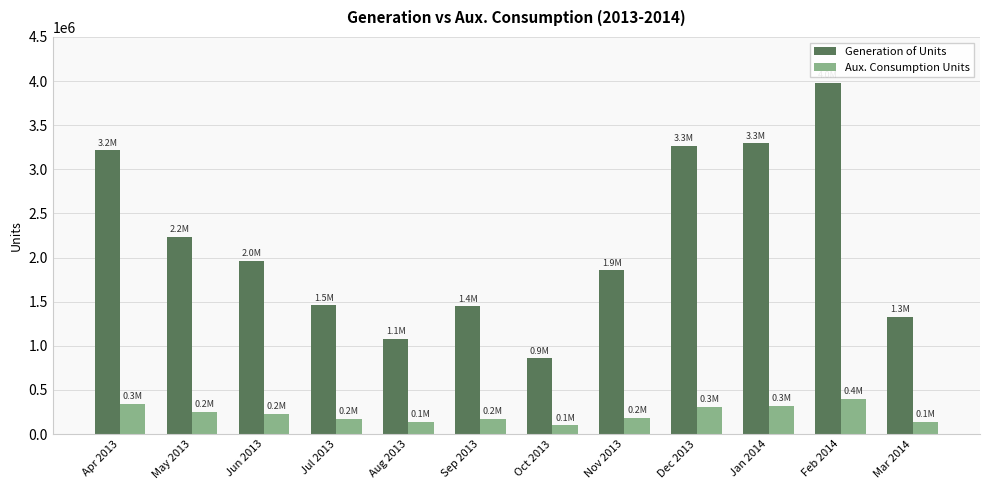

Which series changed the most between Apr 2013 and Jul 2013?

Generation of Units